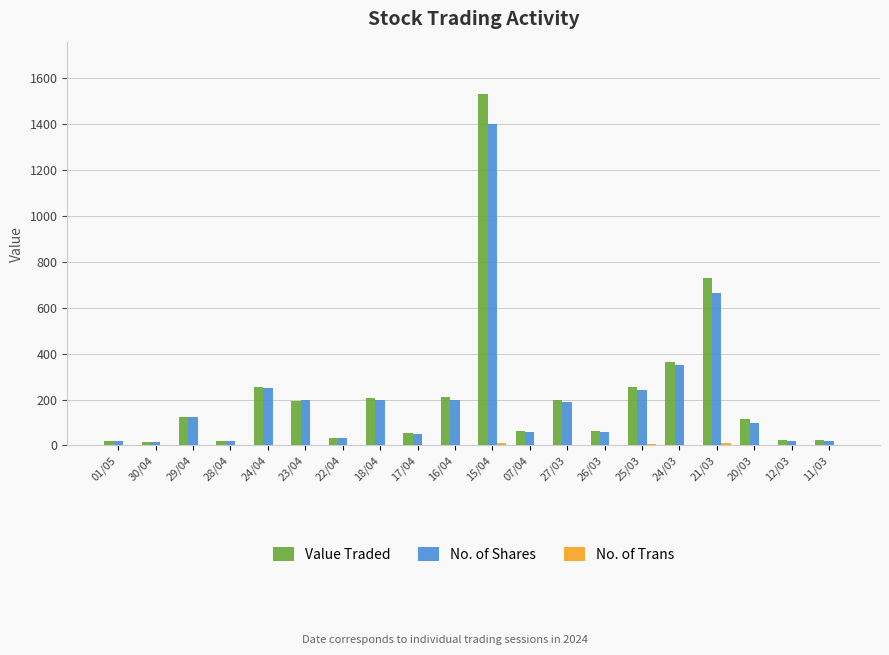

Where is Value Traded nearest to the value 773?

21/03